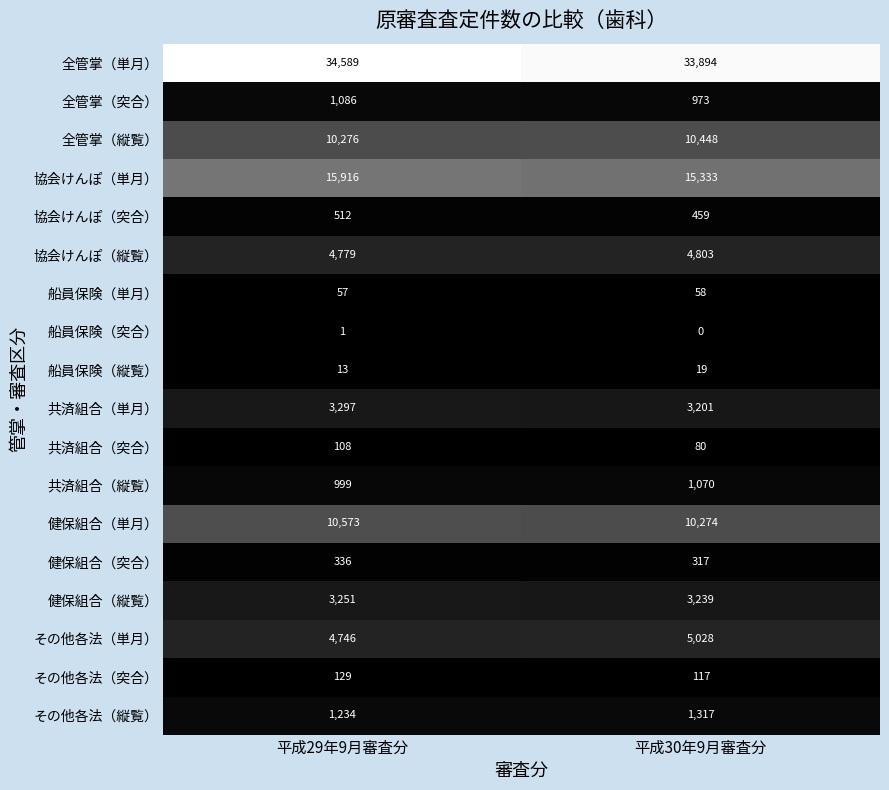

What is the difference between the 全管掌（突合） values at 平成29年9月審査分 and 平成30年9月審査分?

113